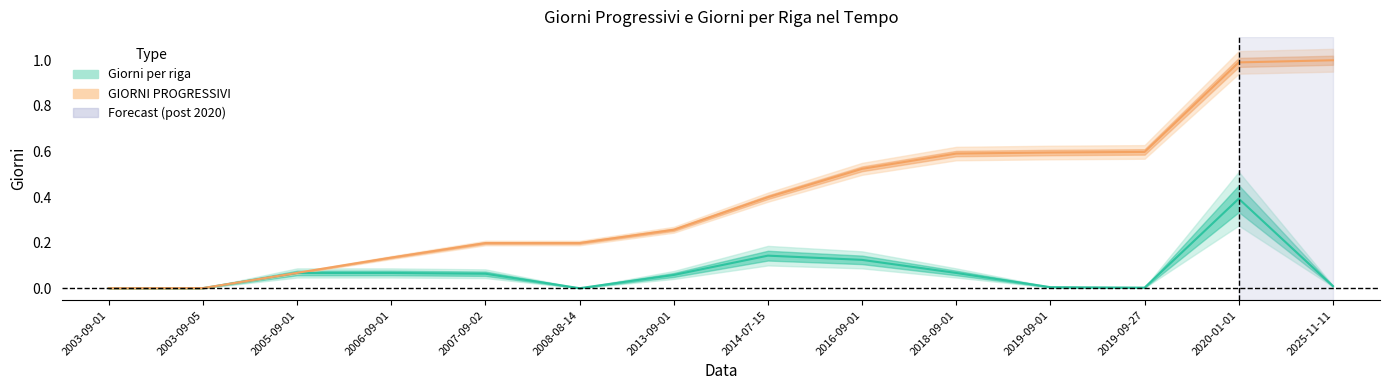

The Giorni per riga series shows 0.1 at 2016-09-01. True or false?

True